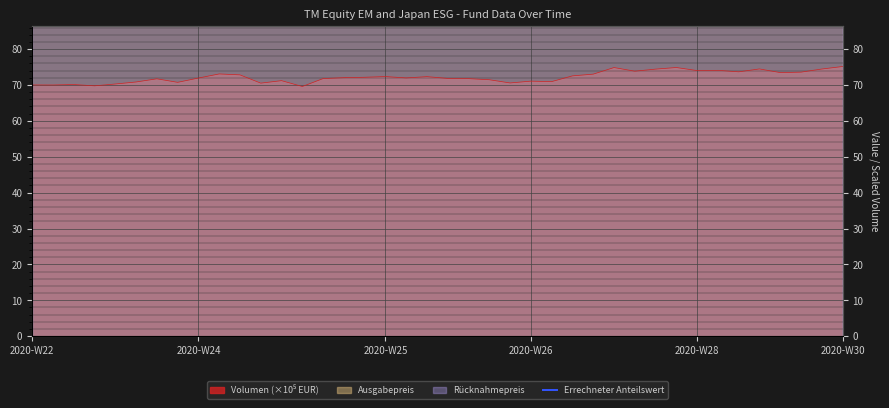

True or false: the data has more than 1 interior local peaks.

True